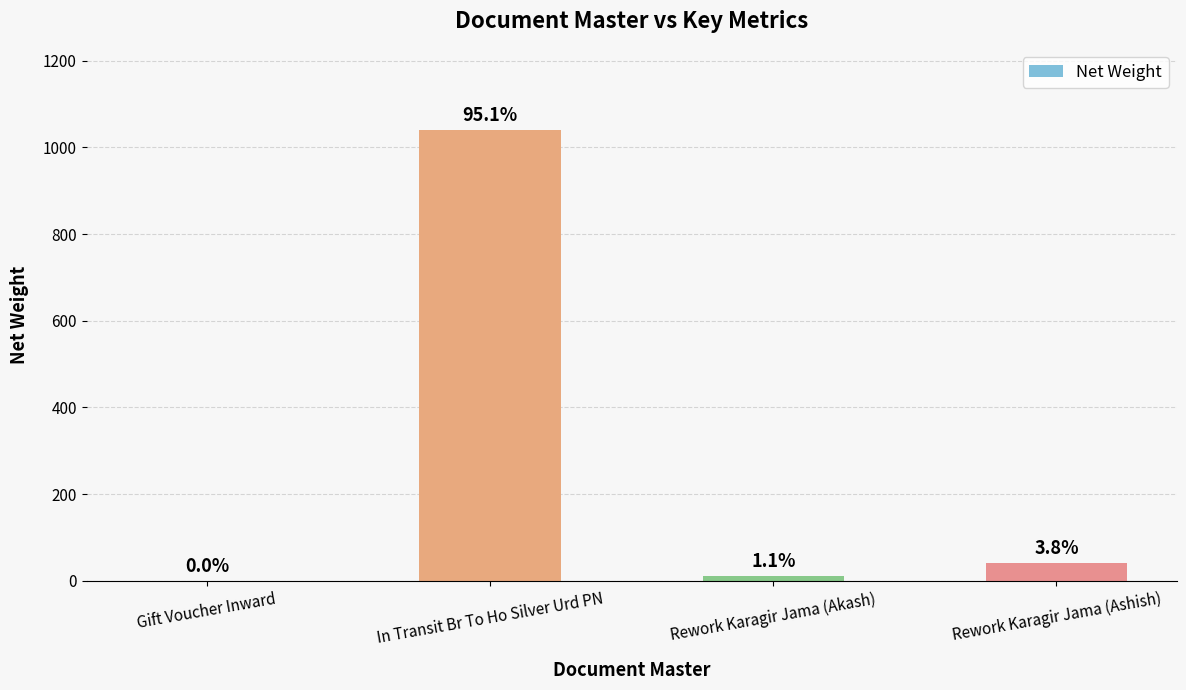

Does the chart contain stacked bars?

No